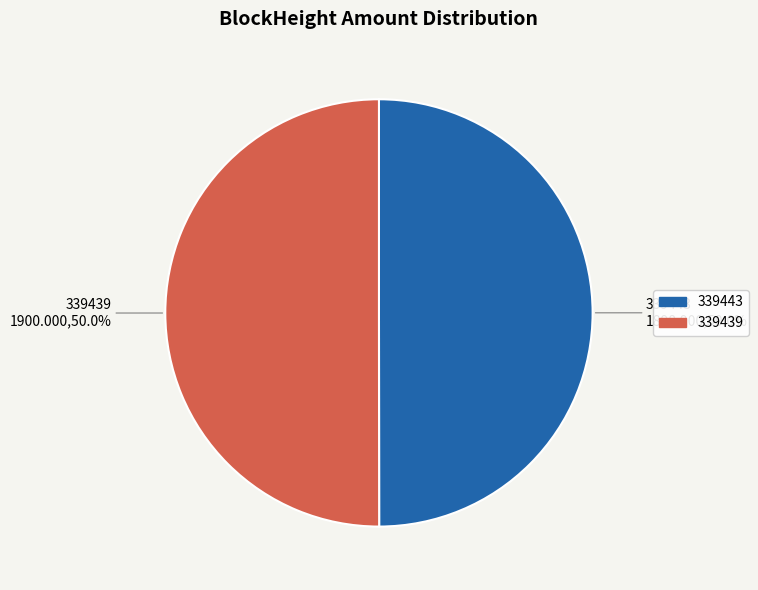

What percentage do 339443 and 339439 together represent?

100.0%